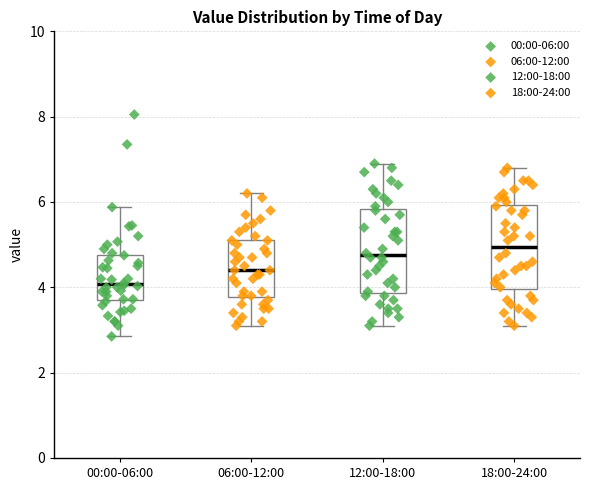

Where does the median line of the box for 18:00-24:00 sit on the y-axis? The values are not printed on the chart, so give them approximately, as read against the axis.

5.0